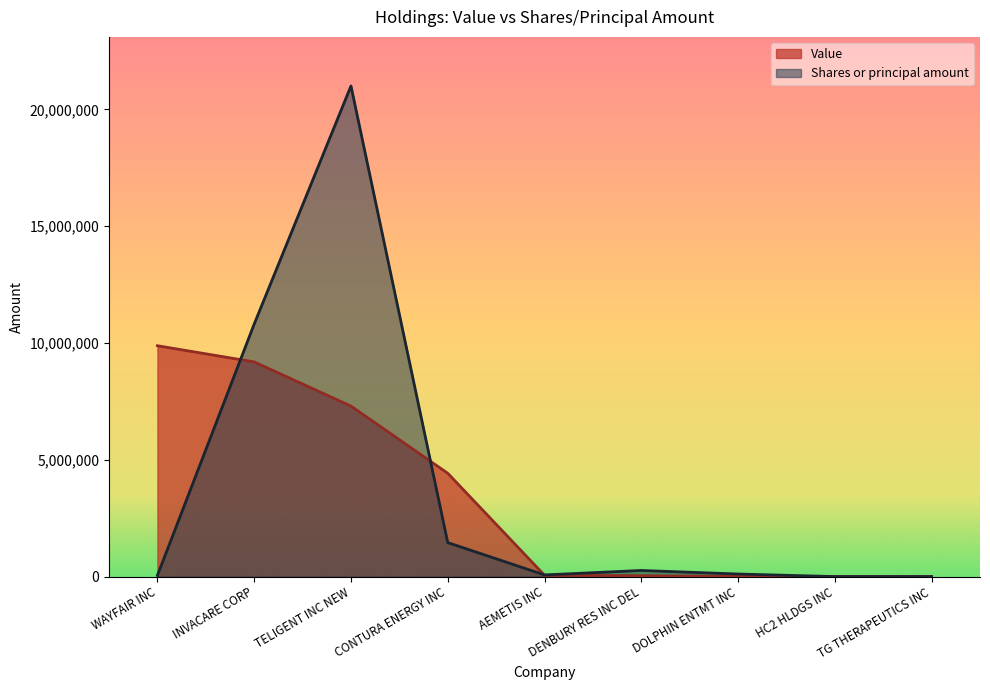

True or false: Value has more than 1 interior local peaks.

False